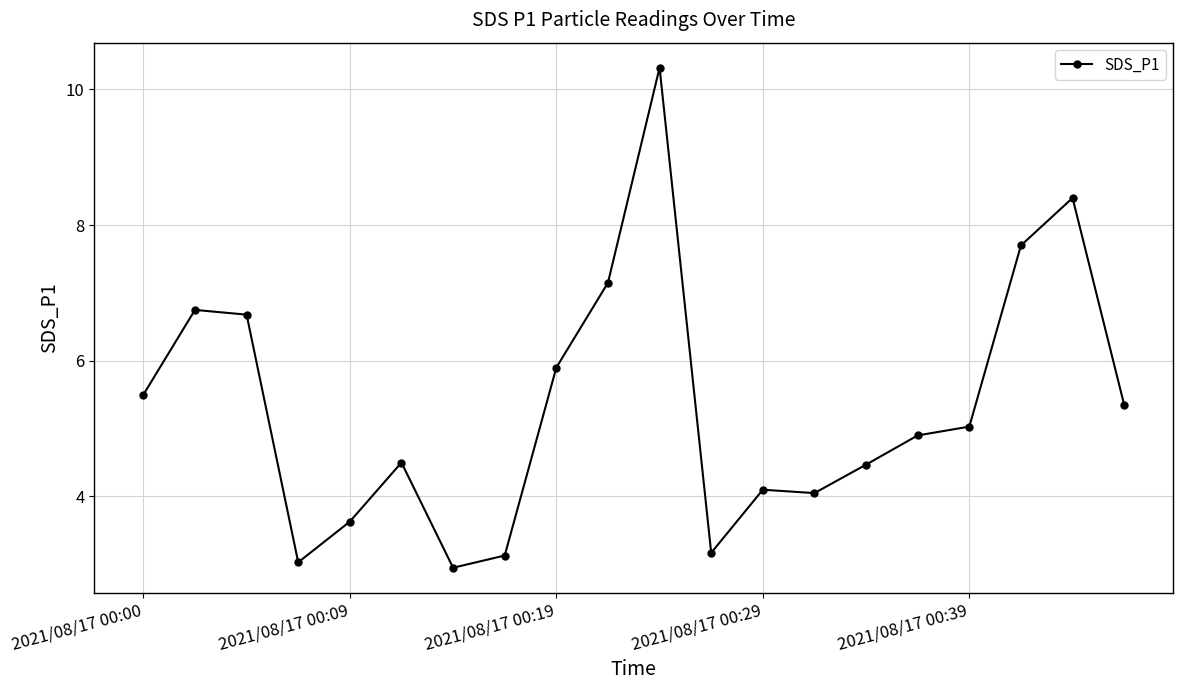

True or false: the data has more than 2 interior local peaks.

True